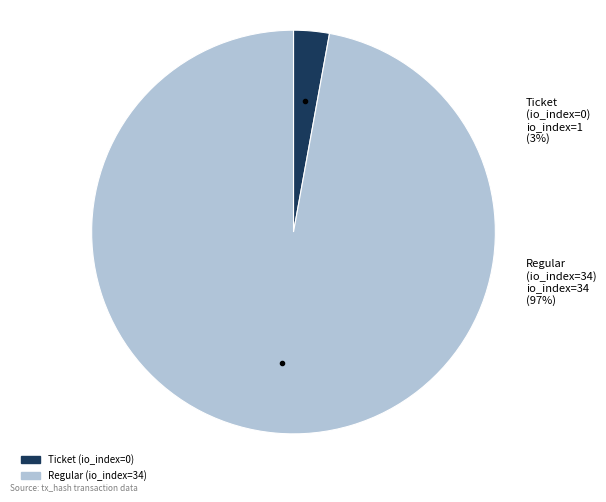

Which category has the smallest portion of the pie?

Ticket (io_index=0)